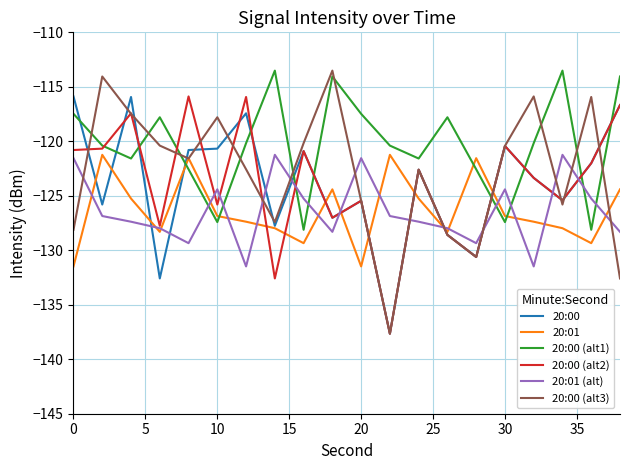

Does the chart display data point markers on the line(s)?

No